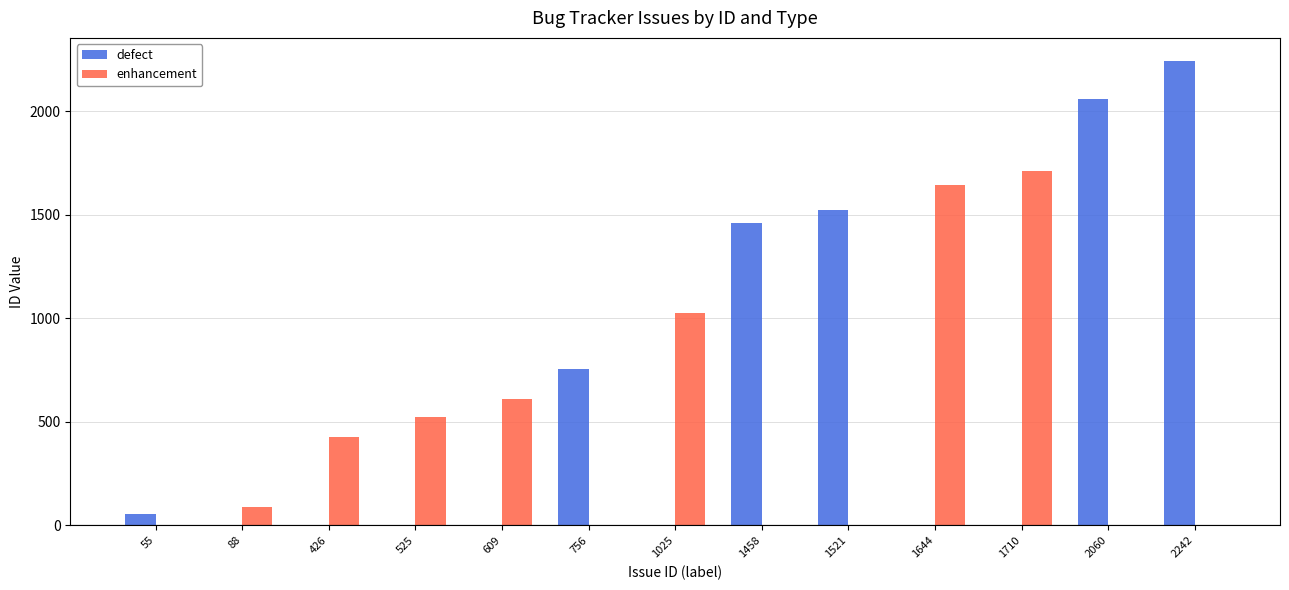

Is the value of enhancement at 525 greater than the value of defect at 2060?

No